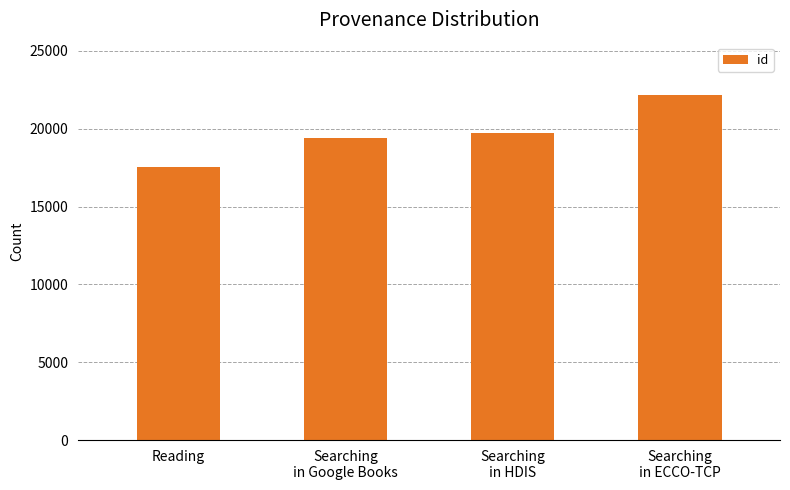

Reading left to right, transcribe all the data shown in this chart.

Reading=17537	Searching
in Google Books=19435	Searching
in HDIS=19736	Searching
in ECCO-TCP=22204